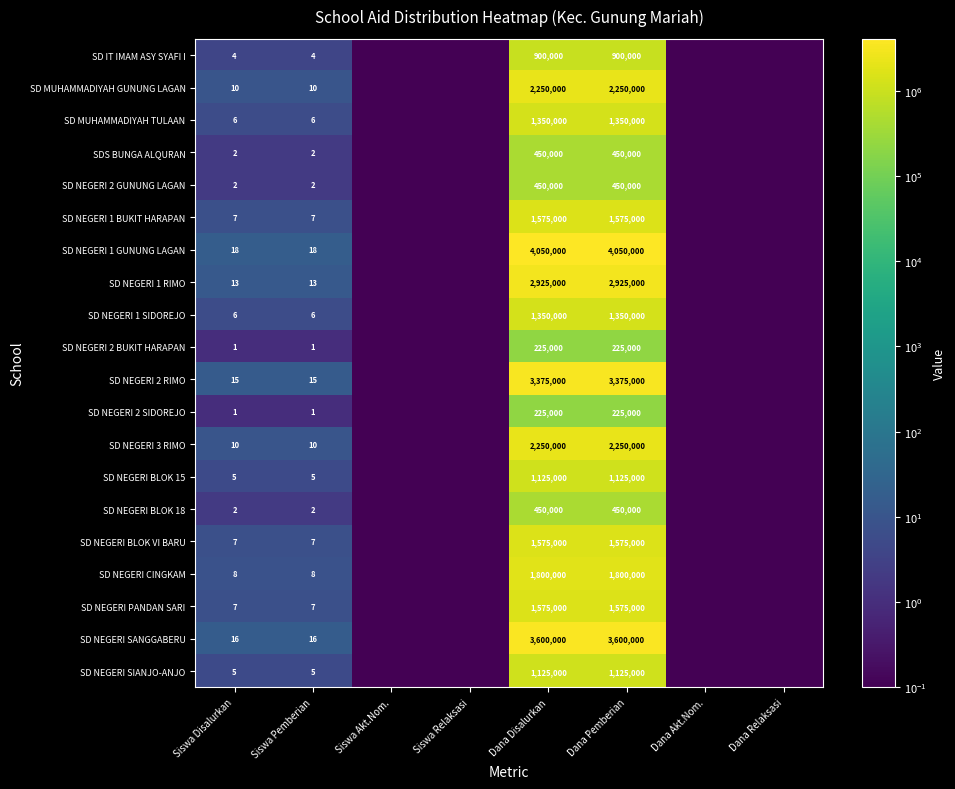

Which category has the highest value across all series?

Dana Disalurkan